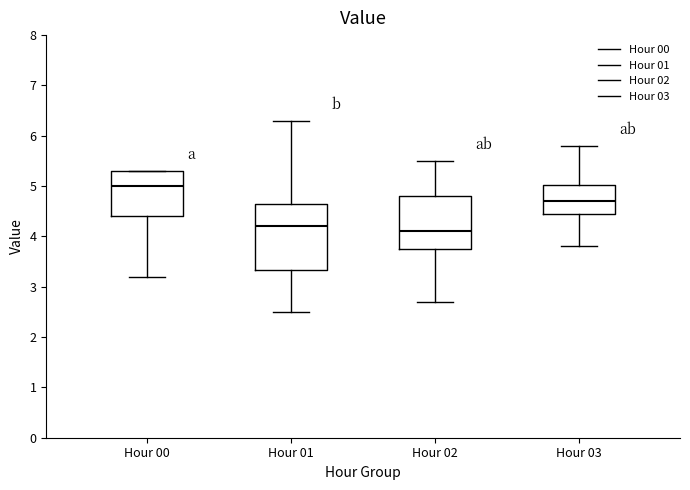

Which box's median line is the highest?

Hour 00